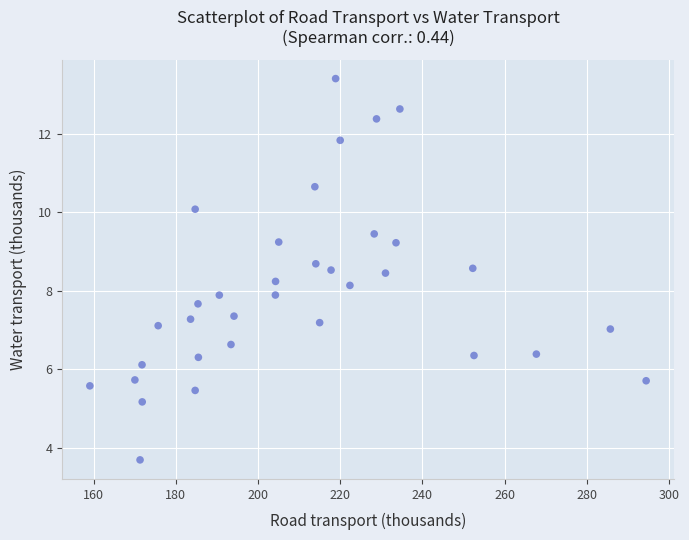

What is the range of X values (max minus min)?

135.4